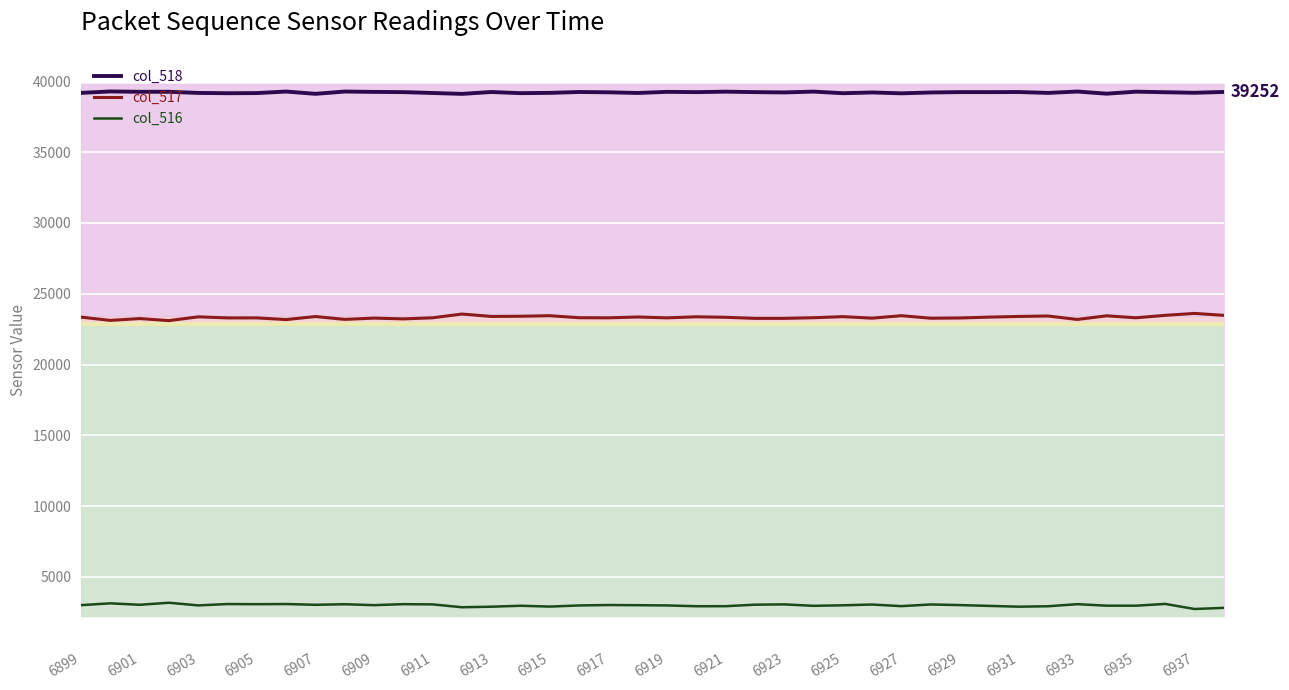

The value of col_516 at 6935 is 4789. True or false?

False